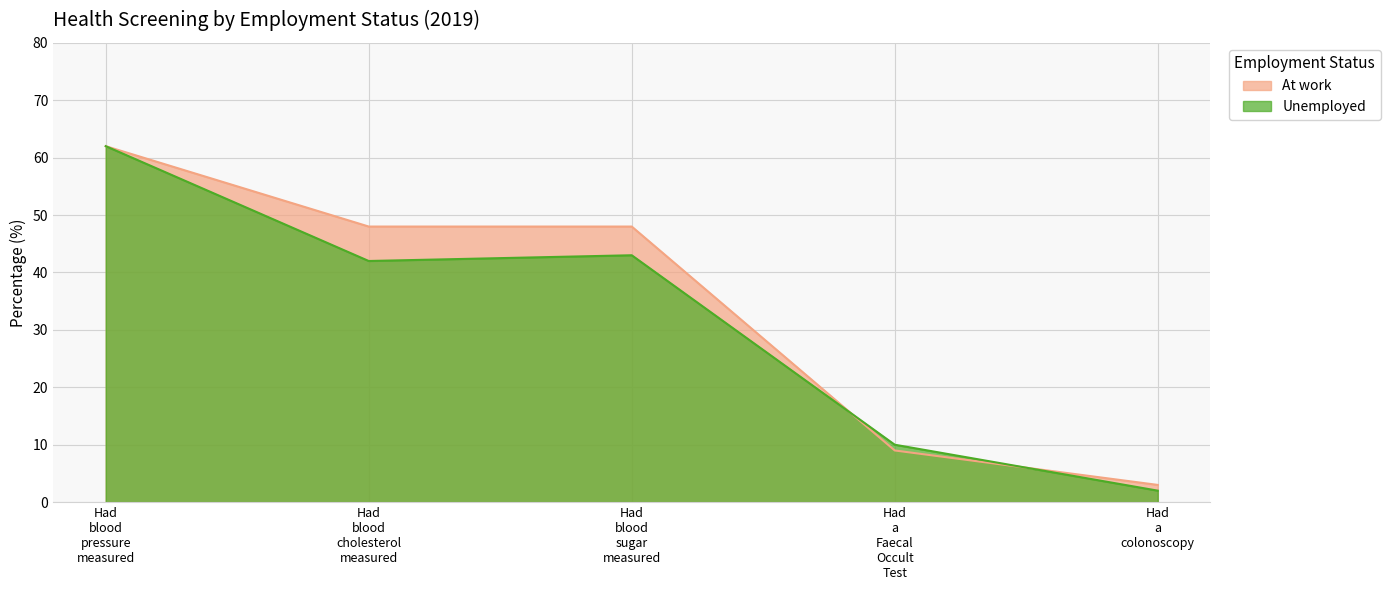

What is the approximate value of At work at Had blood sugar measured, to the nearest 10?

50